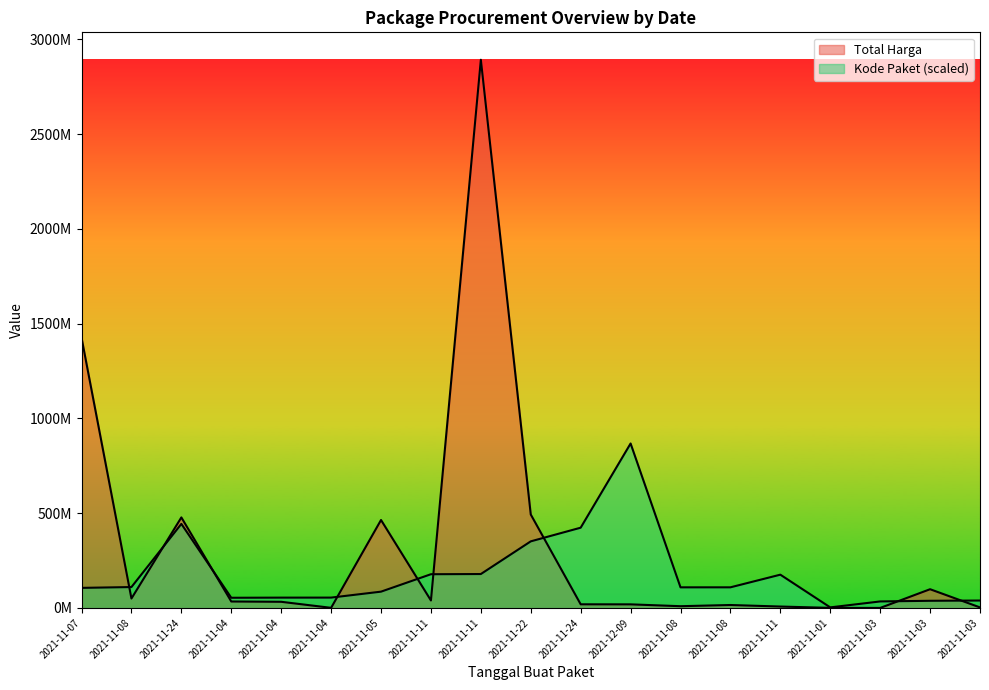

How many data points in Total Harga are above 32441200?

9